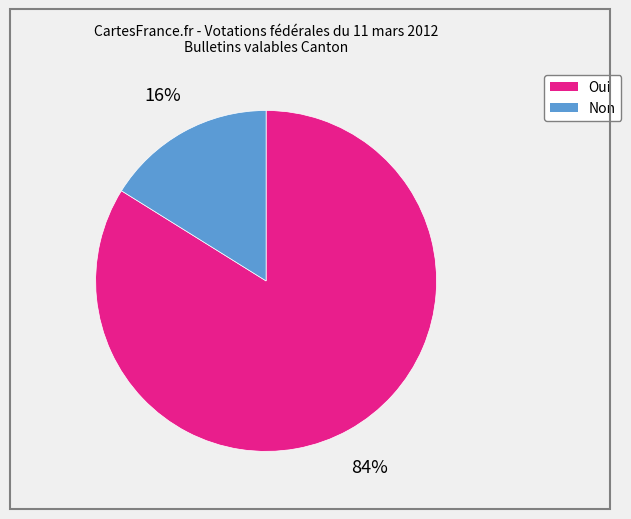

How many slices are in this pie chart?

2